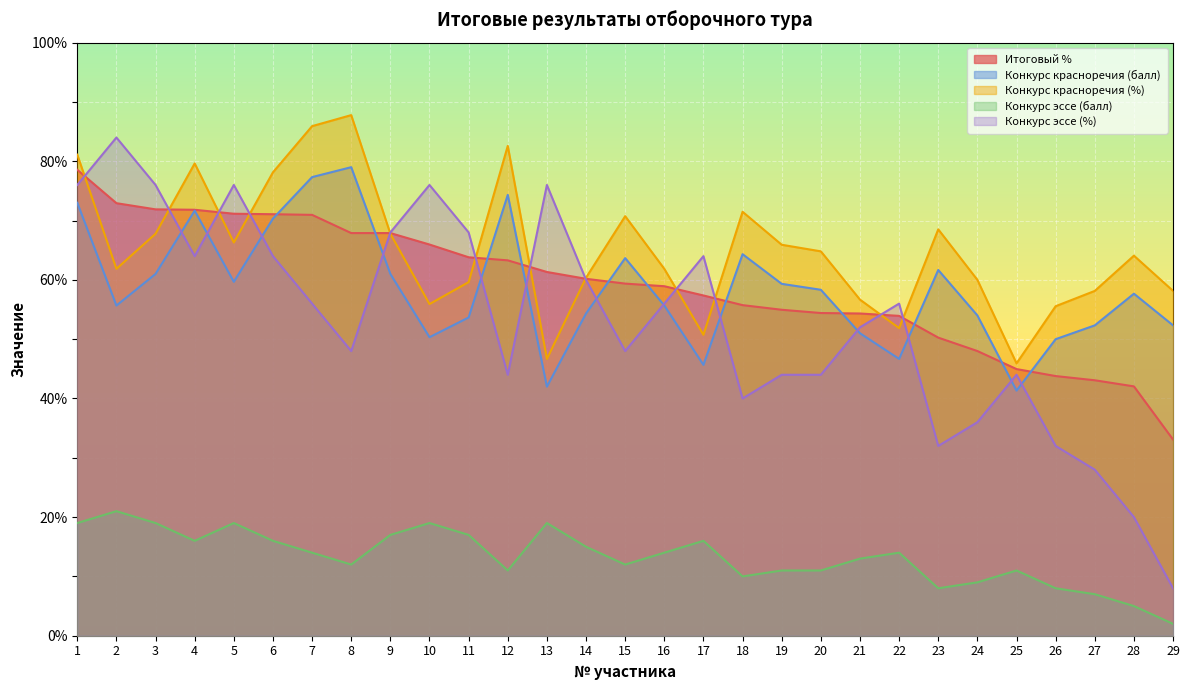

What is the sum of the Конкурс красноречия (балл) values at 11 and 8?

132.7